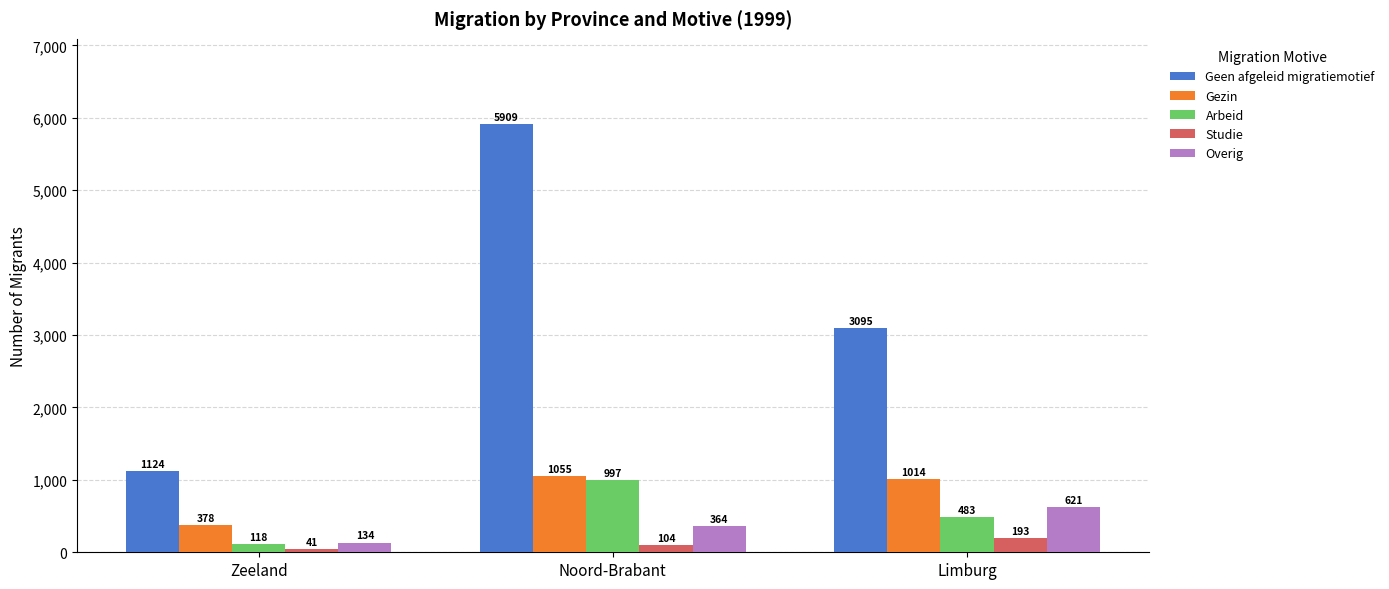

What is the difference between the Gezin values at Limburg and Noord-Brabant?

41